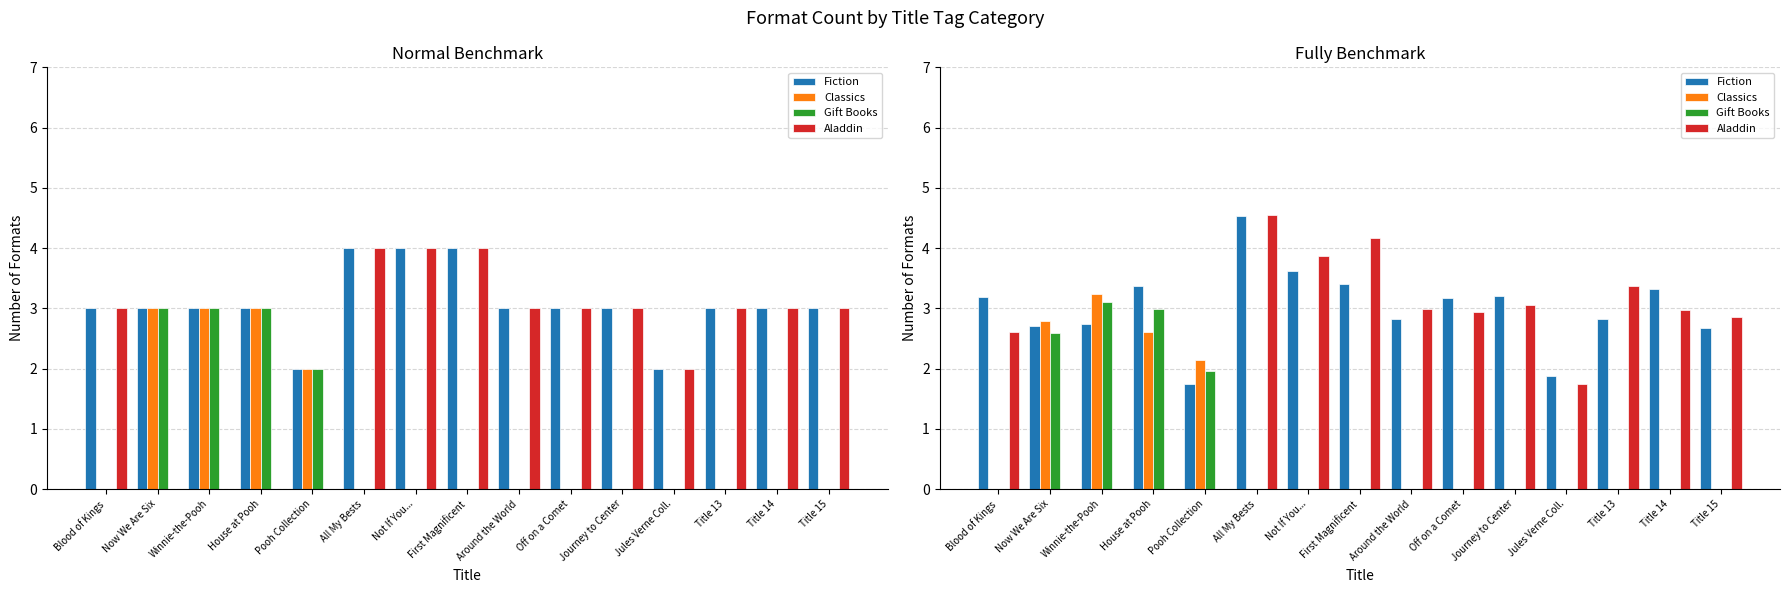

At which category is the sum across all series the highest?

All My Bests